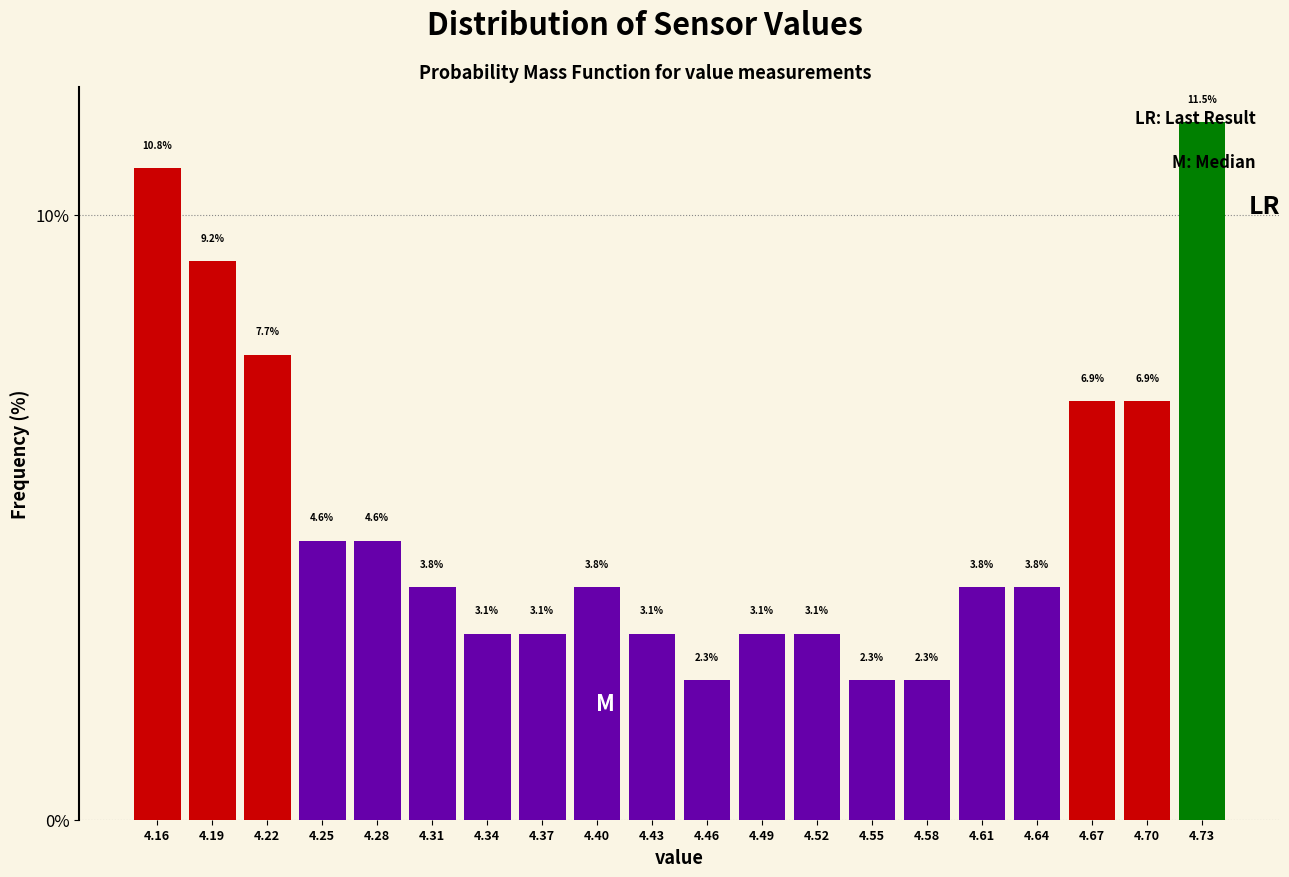

What is the height of the bar covering 4.240 to 4.270 on the x-axis? The bar edges are not printed on the chart, so give them approximately, as read against the axis.

4.6